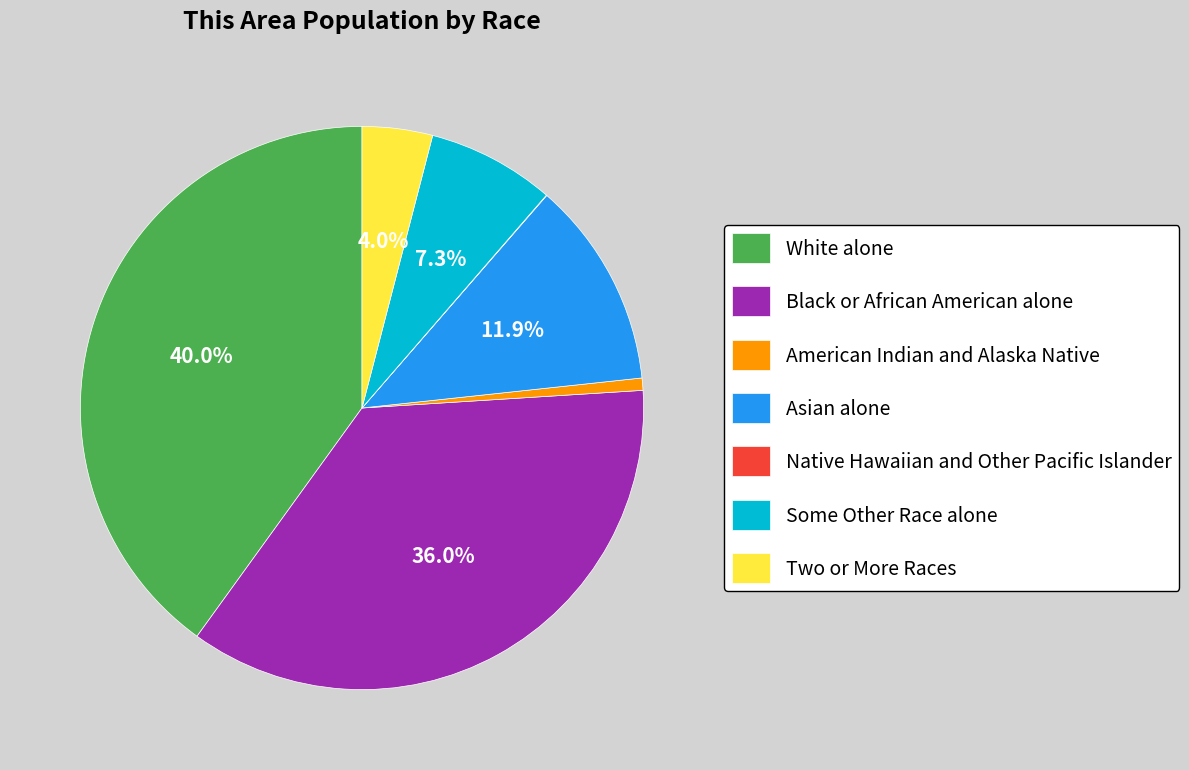

To the nearest percent, what is the difference between the largest and smallest slice percentages?

40%